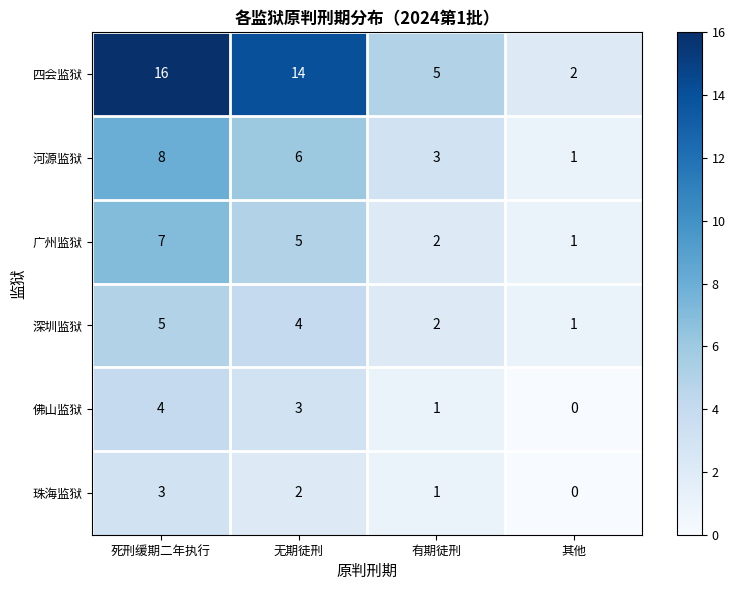

Is it true that 广州监狱 equals 2 at 有期徒刑?

True